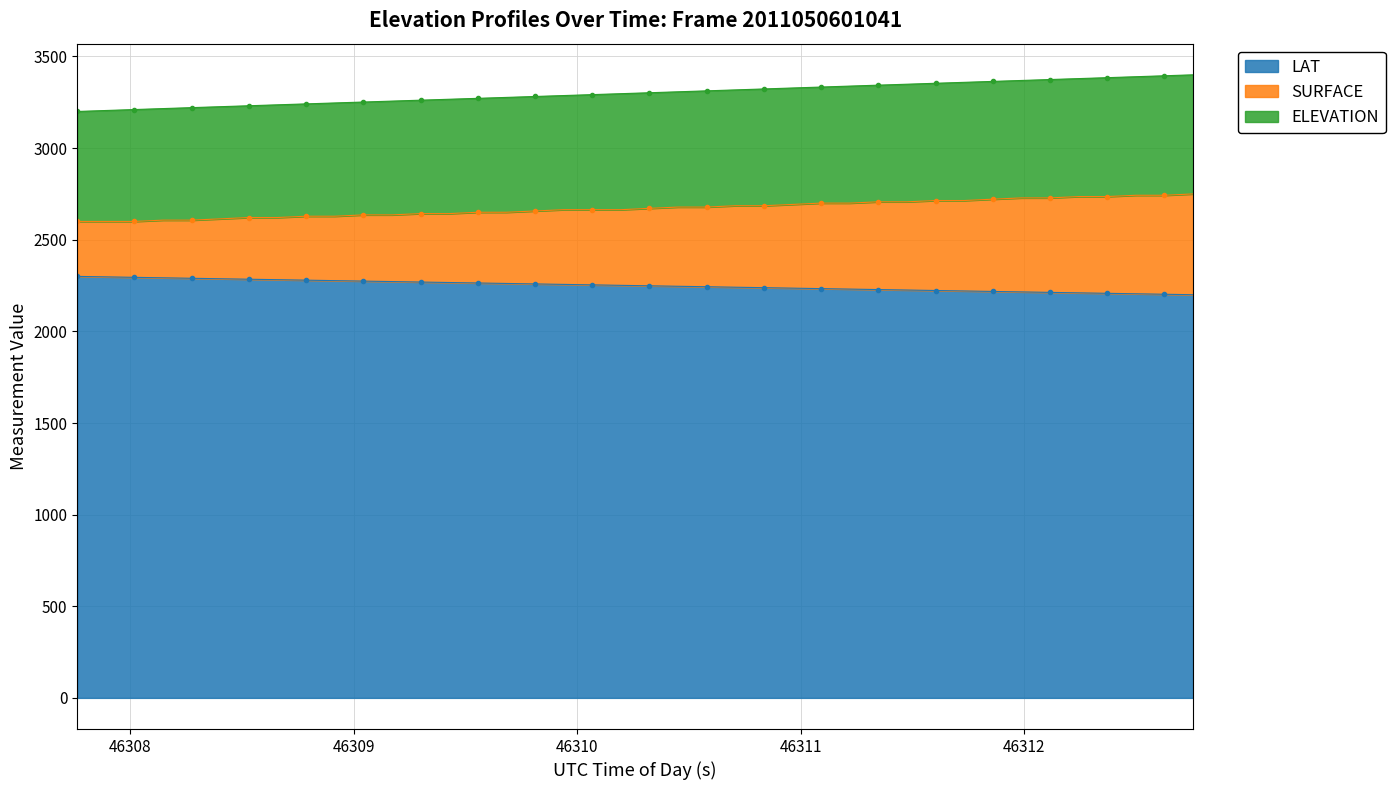

What is the maximum value for LAT?

2300.0